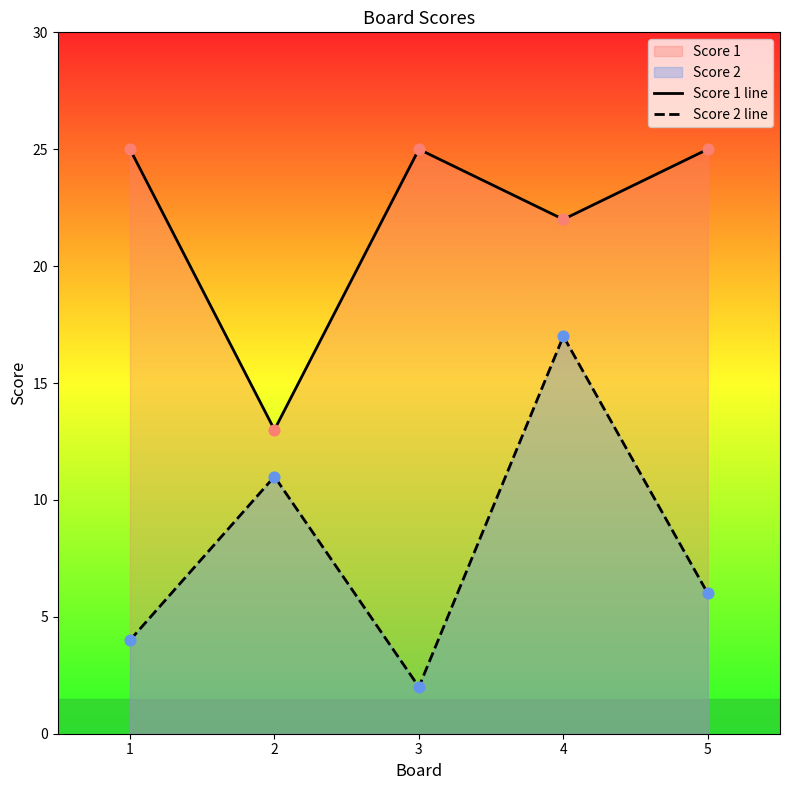

Which series contains the highest Y value?

Score 1 line